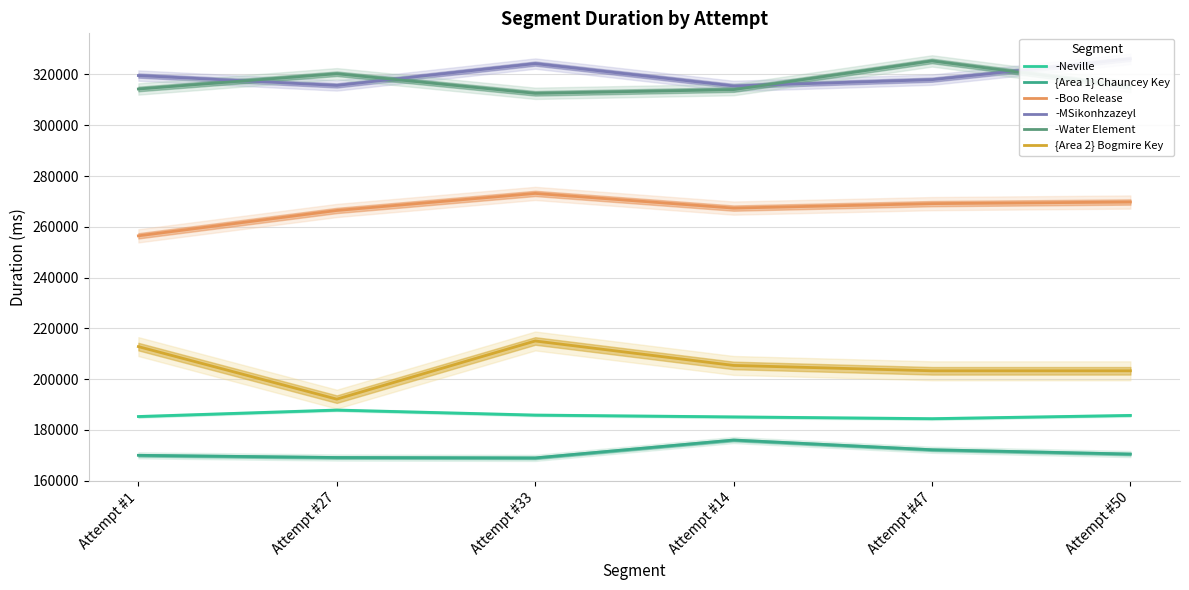

True or false: {Area 1} Chauncey Key and -Neville cross at least once.

False